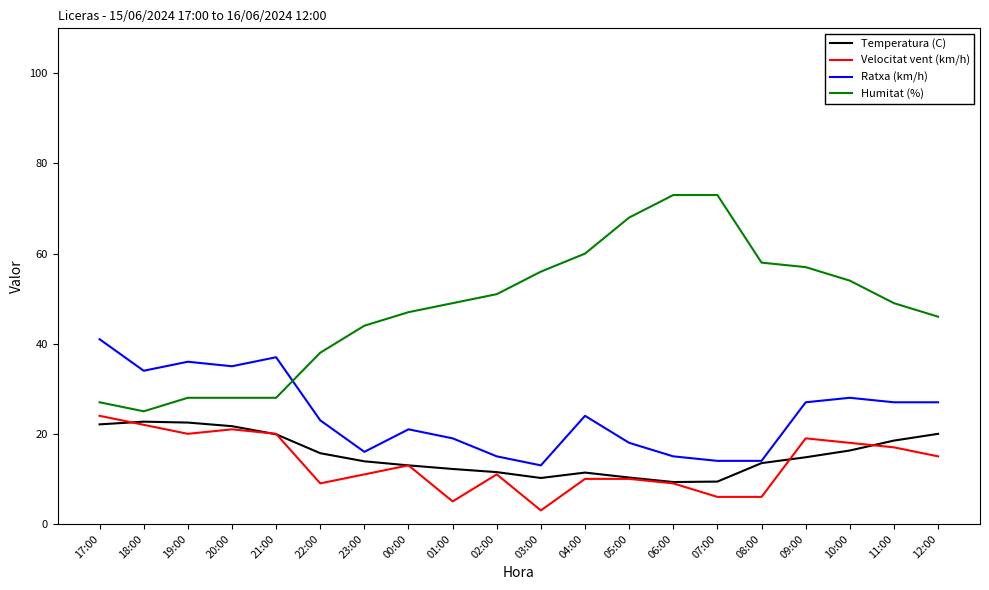

True or false: Temperatura (C) and Humitat (%) cross at least once.

False